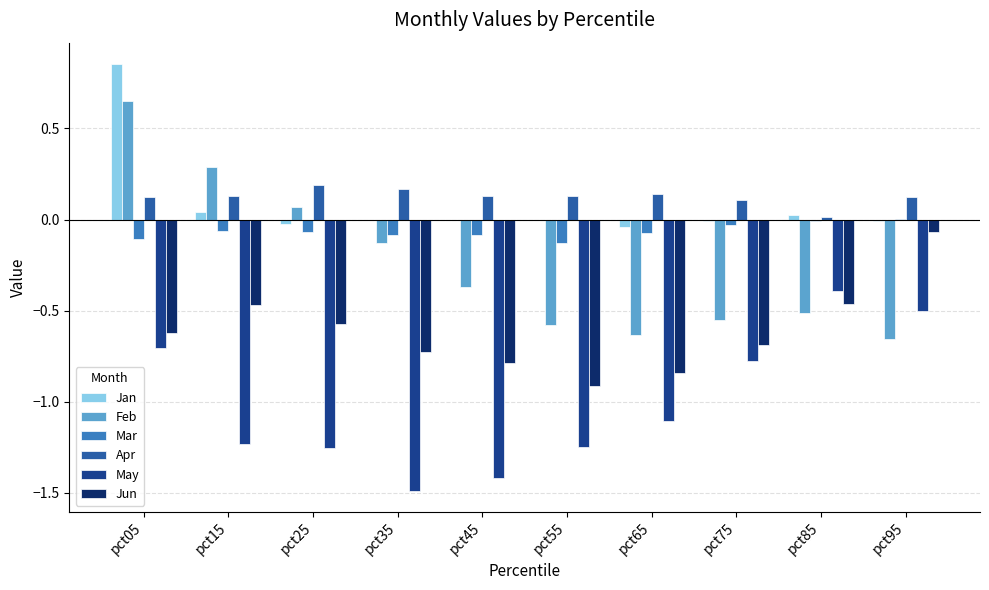

True or false: Apr has a value of 0.1 at pct45.

True